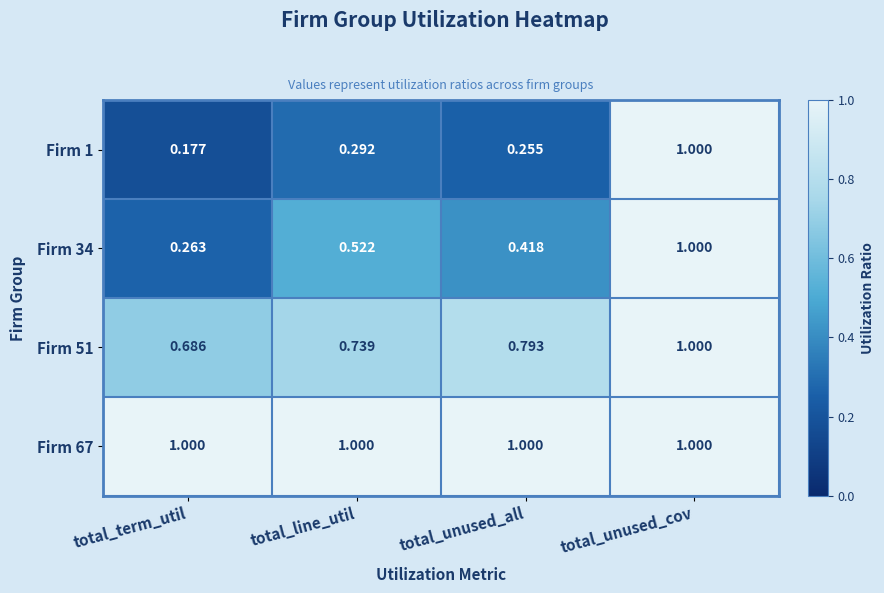

At which label is Firm 51 closest to 0?

total_term_util